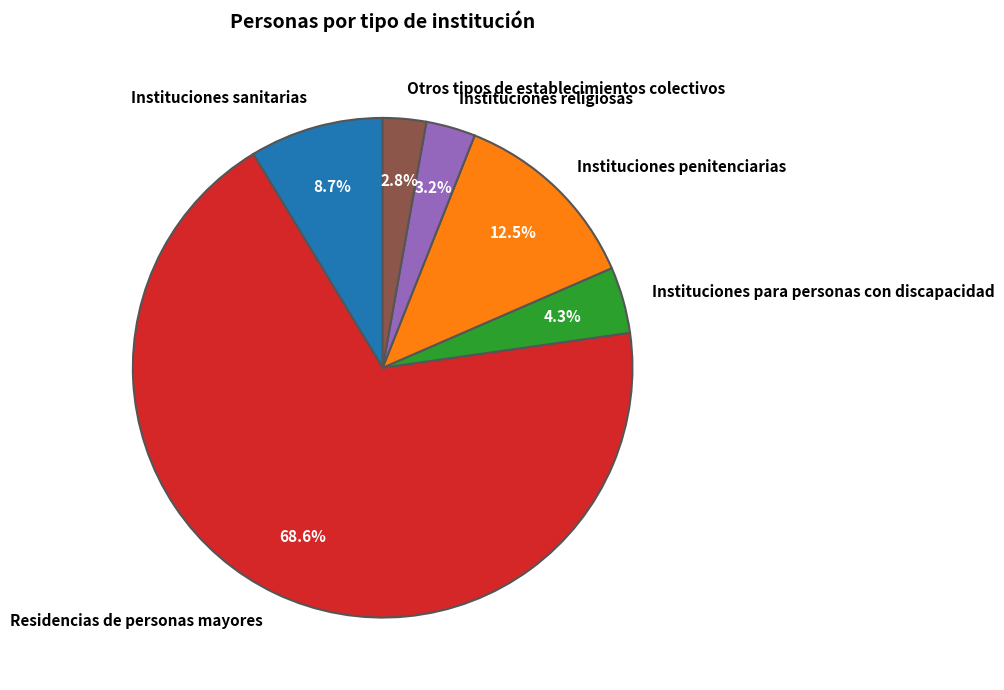

Which has a higher value, Instituciones penitenciarias or Instituciones religiosas?

Instituciones penitenciarias